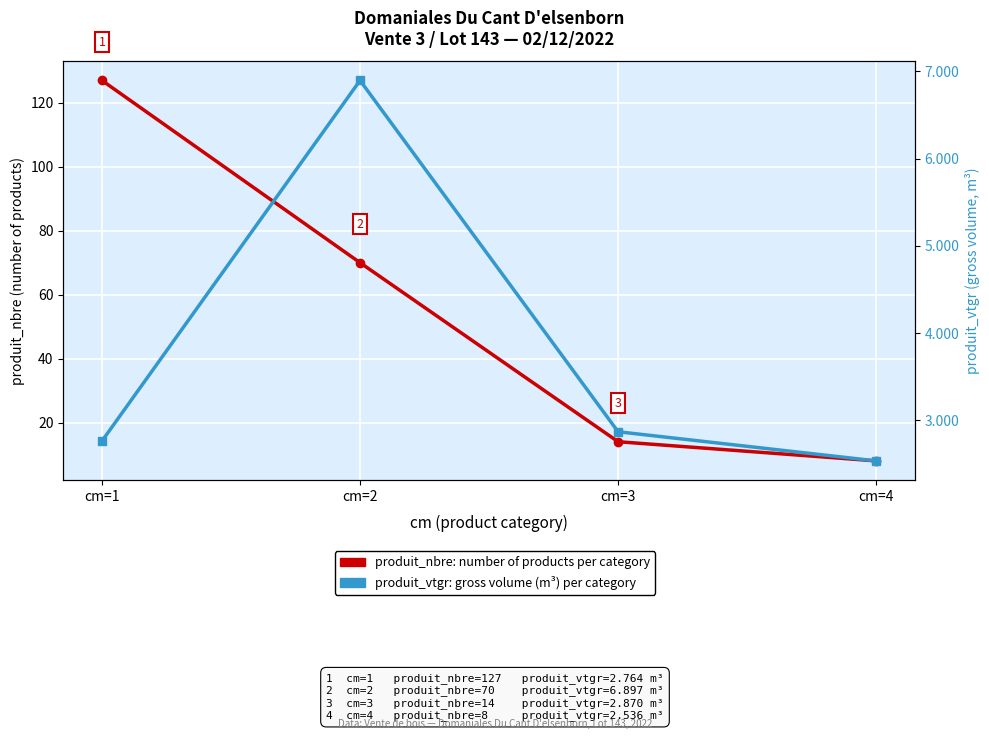

Which label corresponds to the smallest value in the chart?

cm=4